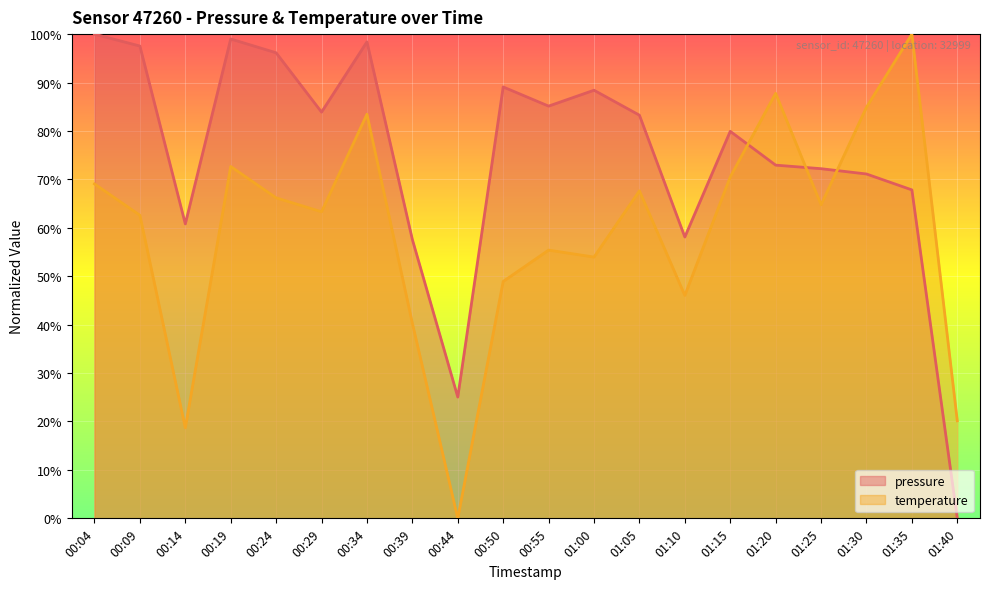

Does the chart display data point markers on the line(s)?

No